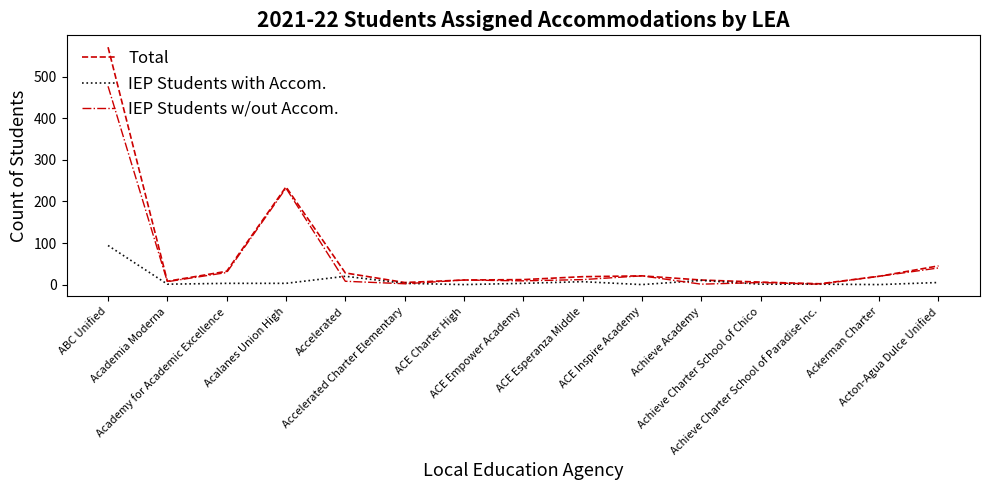

True or false: IEP Students with Accom. and IEP Students w/out Accom. cross at least once.

True